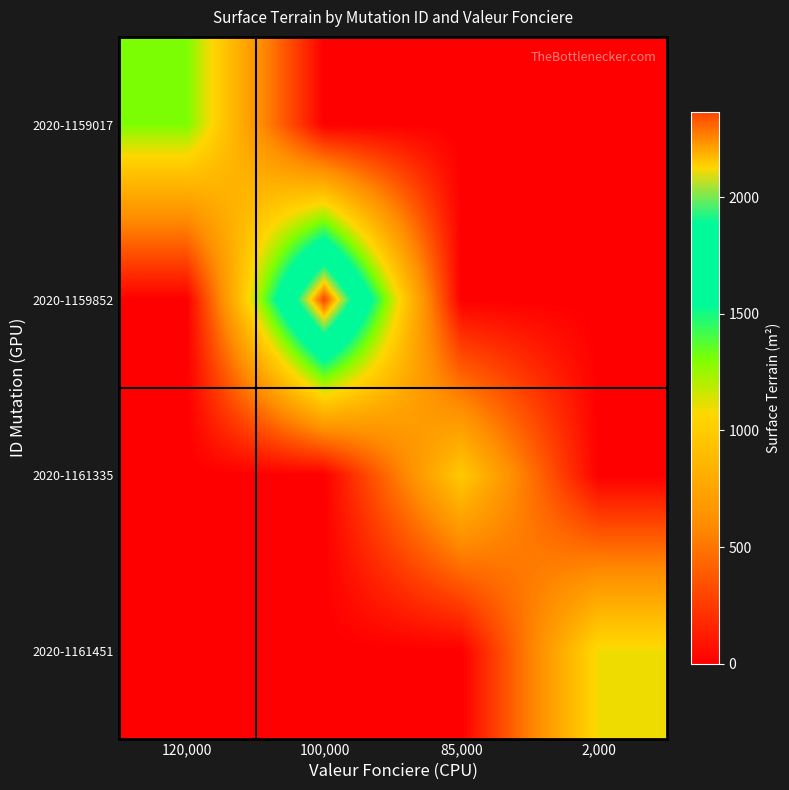

Reading left to right, what are all the values shown in this chart?

2020-1159017: 120,000=1305	100,000=0	85,000=0	2,000=0
2020-1159852: 120,000=0	100,000=2366	85,000=0	2,000=0
2020-1161335: 120,000=0	100,000=0	85,000=981	2,000=0
2020-1161451: 120,000=0	100,000=0	85,000=0	2,000=1092